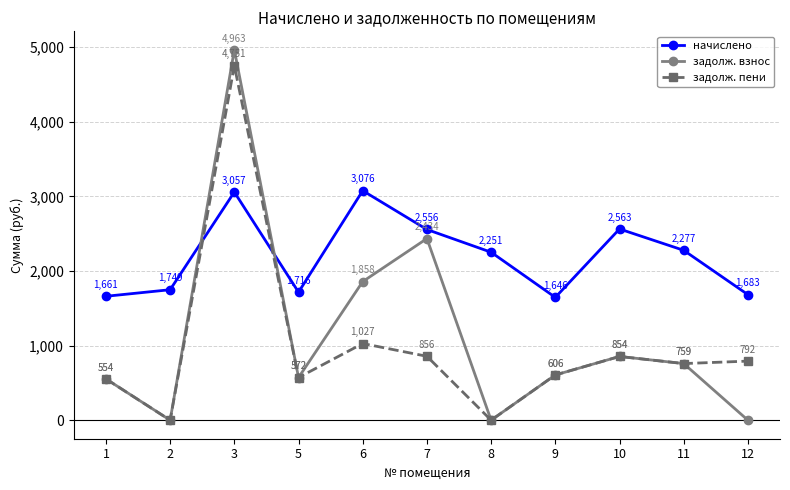

In задолж. взнос, how many points are higher than both neighbors (excluding endpoints)?

3